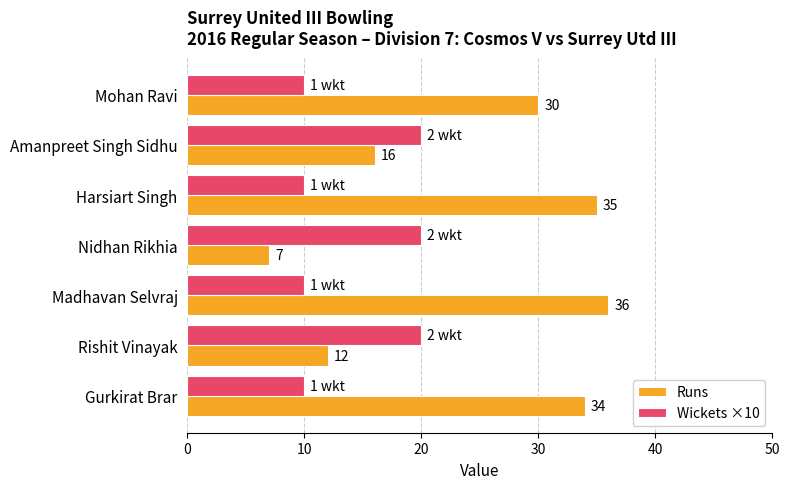

What is the difference between the maximum and minimum values in the Wickets ×10 series?

10